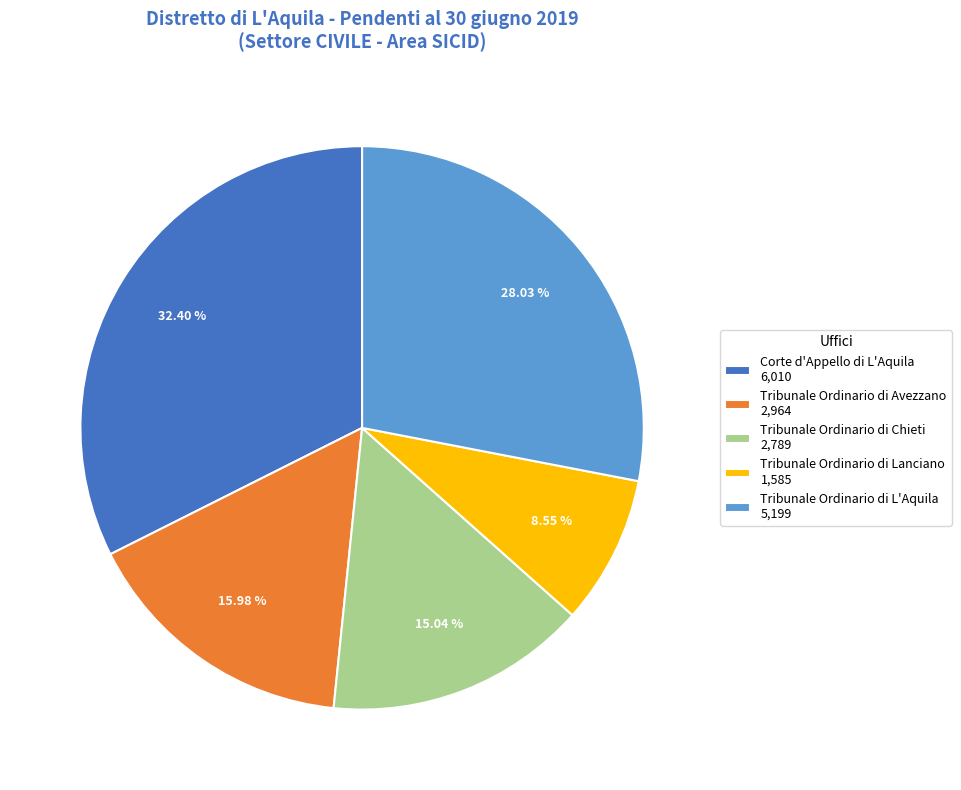

Rank the categories by value from lowest to highest.

Tribunale Ordinario di Lanciano, Tribunale Ordinario di Chieti, Tribunale Ordinario di Avezzano, Tribunale Ordinario di L'Aquila, Corte d'Appello di L'Aquila